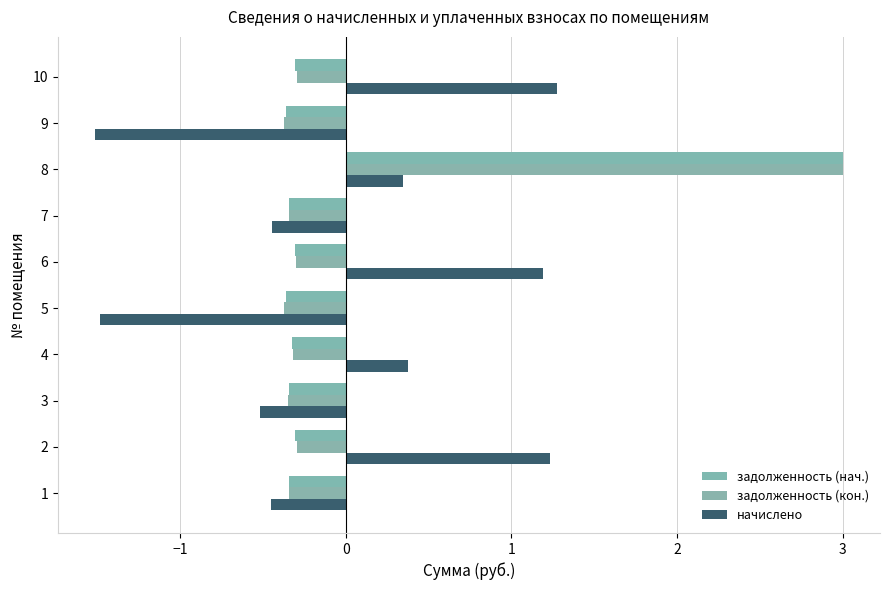

Count the number of categories in the chart.

10